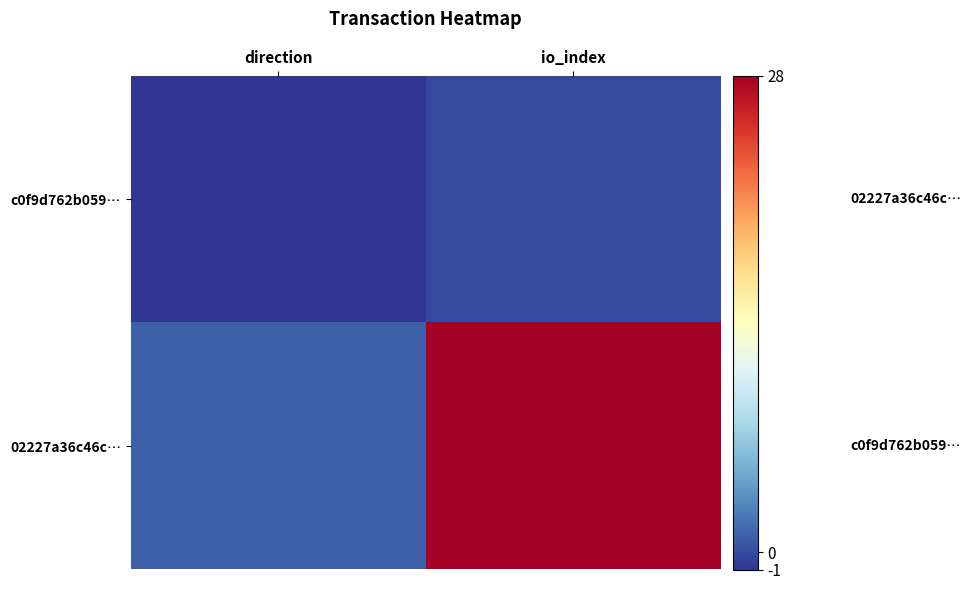

Reading left to right, what are all the values shown in this chart?

c0f9d762b059…: direction=-1	io_index=0
02227a36c46c…: direction=1	io_index=28